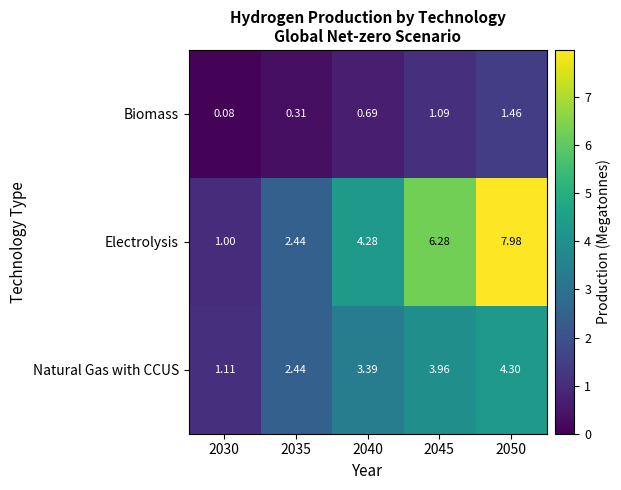

Which series has the largest total across all categories?

Electrolysis